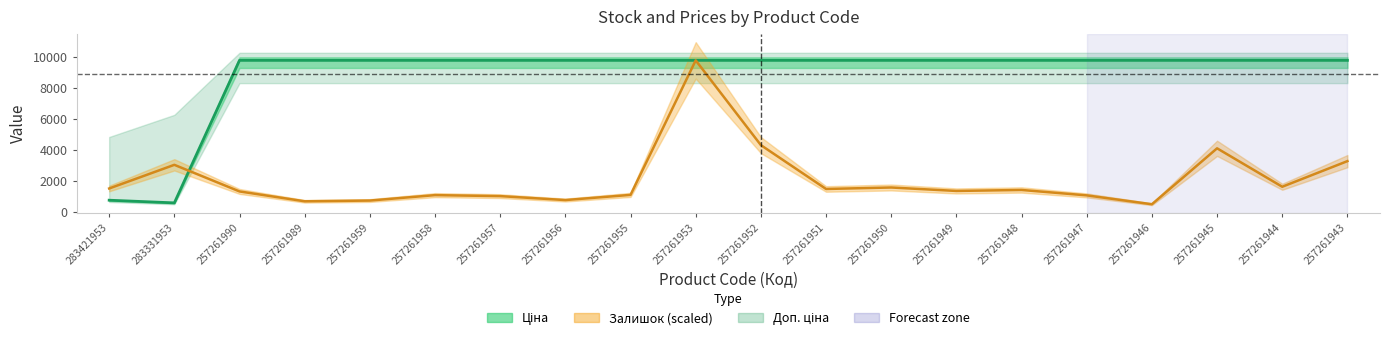

What is the difference between the maximum and minimum values in the Залишок series?

9275.1